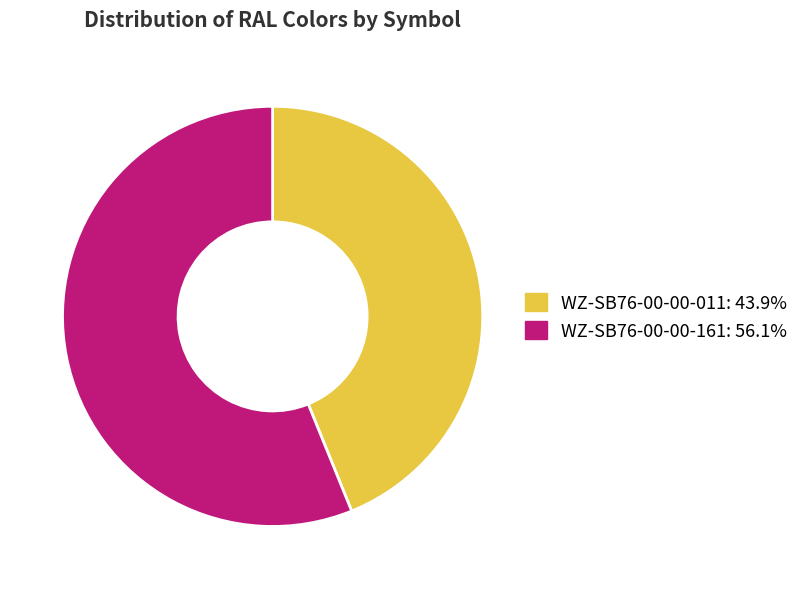

Rank the categories by value from lowest to highest.

WZ-SB76-00-00-011, WZ-SB76-00-00-161